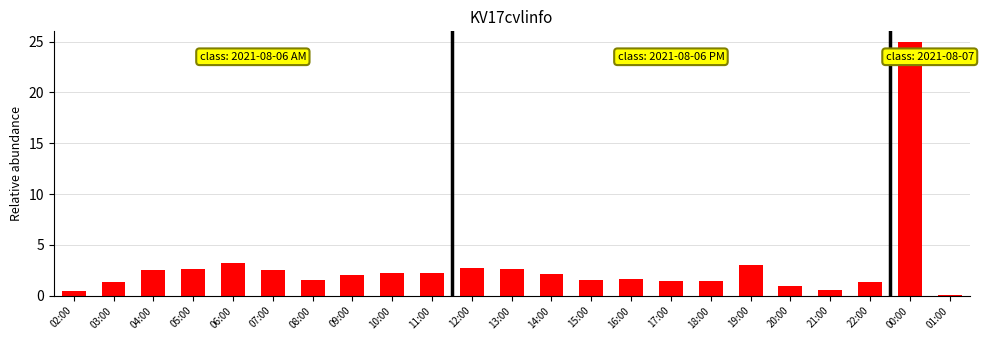

What value does the data have at 15:00?

1.6